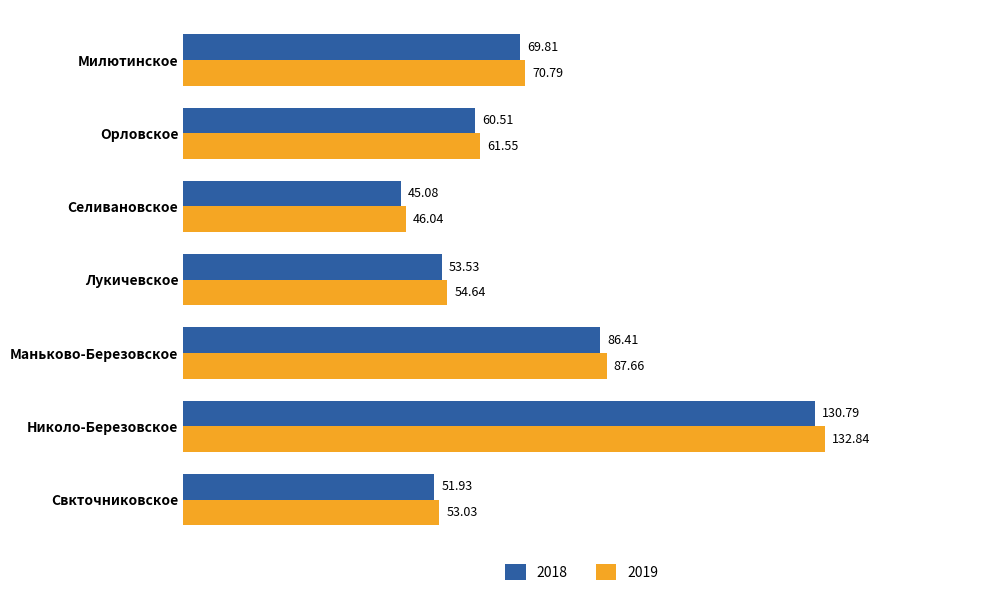

Rank the series by their average value, from highest to lowest.

2019, 2018